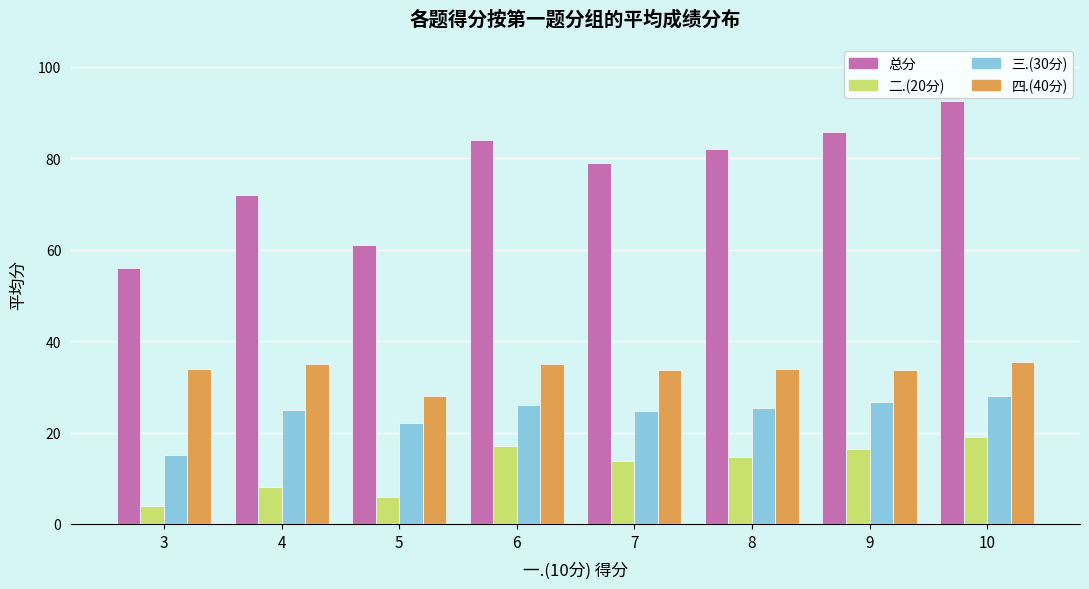

At how many categories does at least one series exceed 51?

8